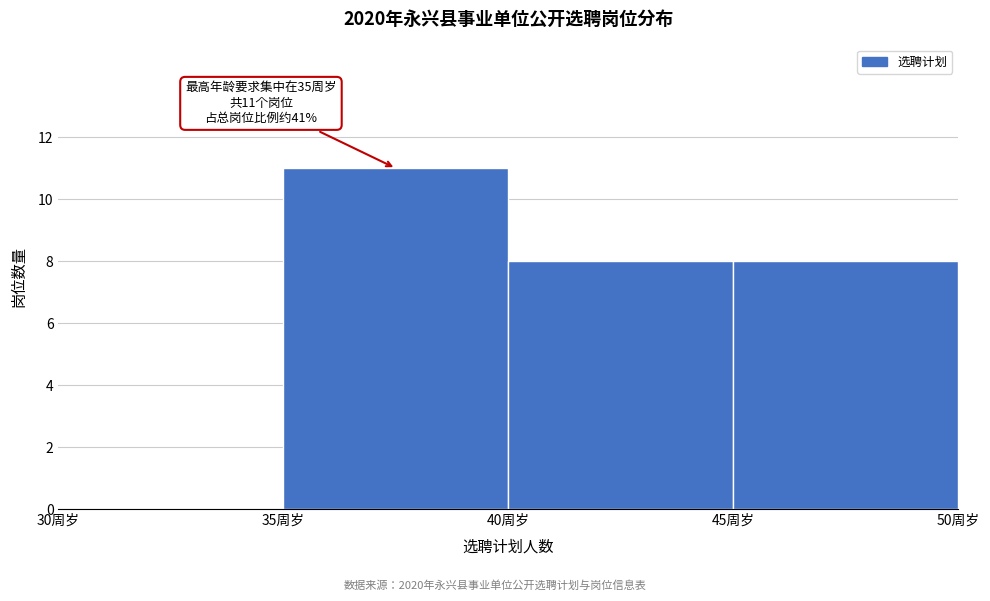

Over which range of the x-axis is the bar tallest?

35 to 40